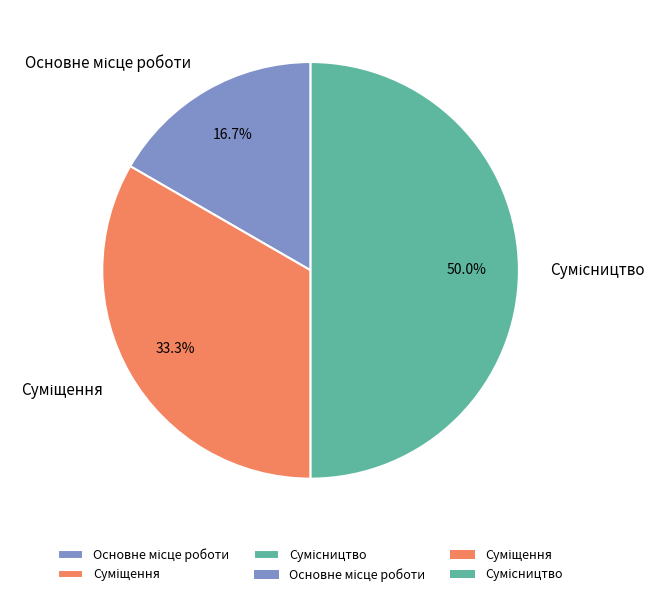

What is the smallest slice in the pie chart?

Основне місце роботи